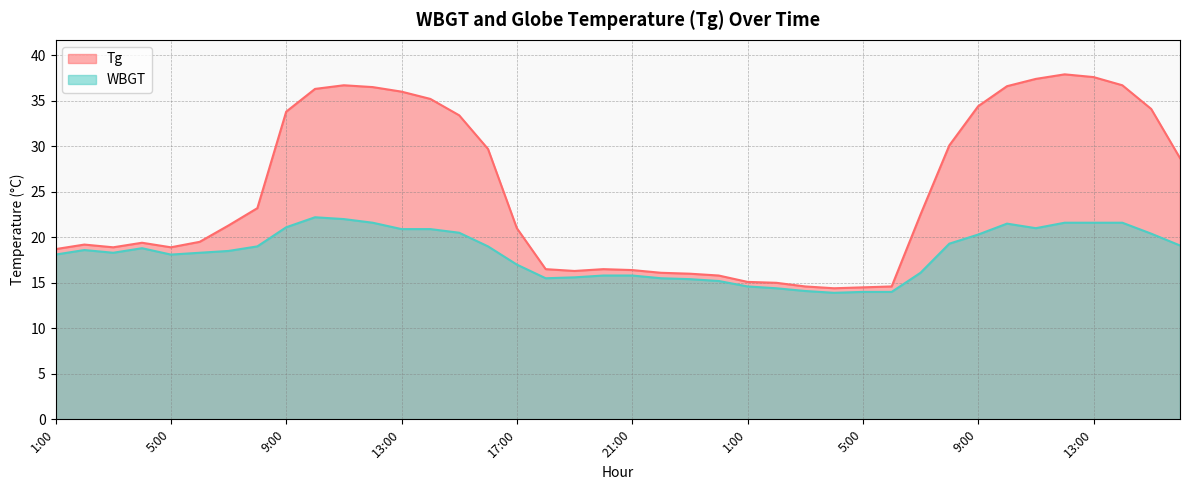

What is the minimum value shown in the chart?

13.9